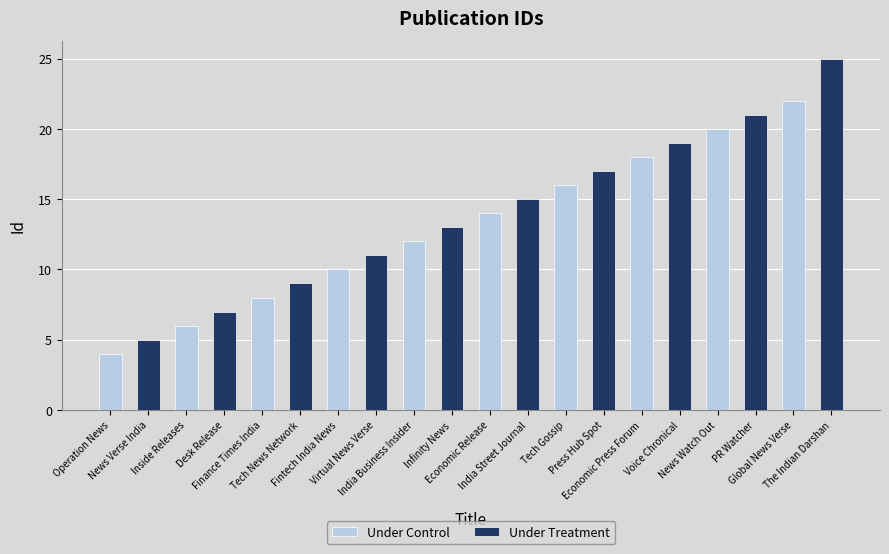

At which category does the chart reach its peak across all series?

Global News Verse